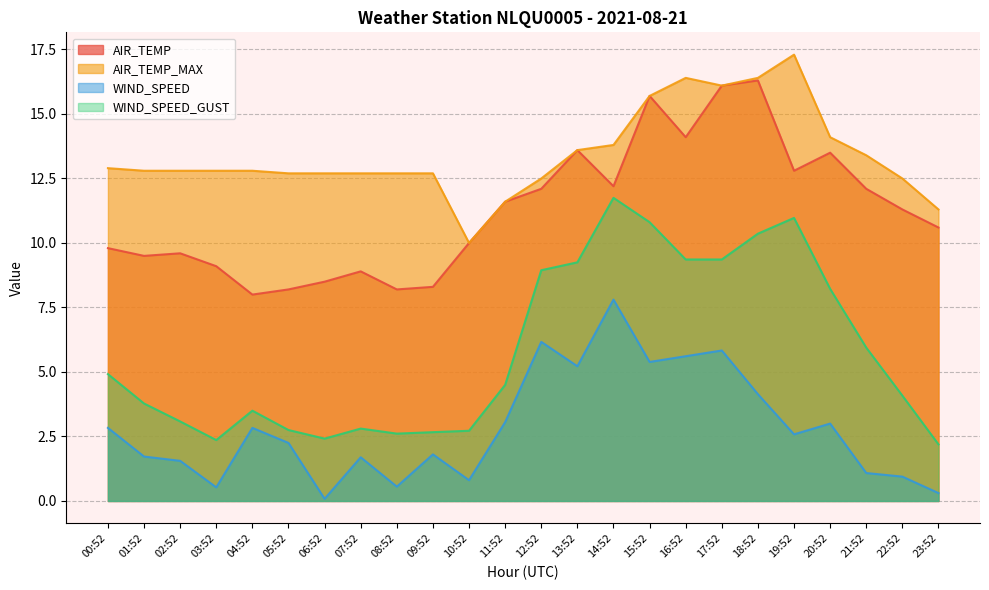

Which has a higher value, 11:52 or 00:52?

11:52